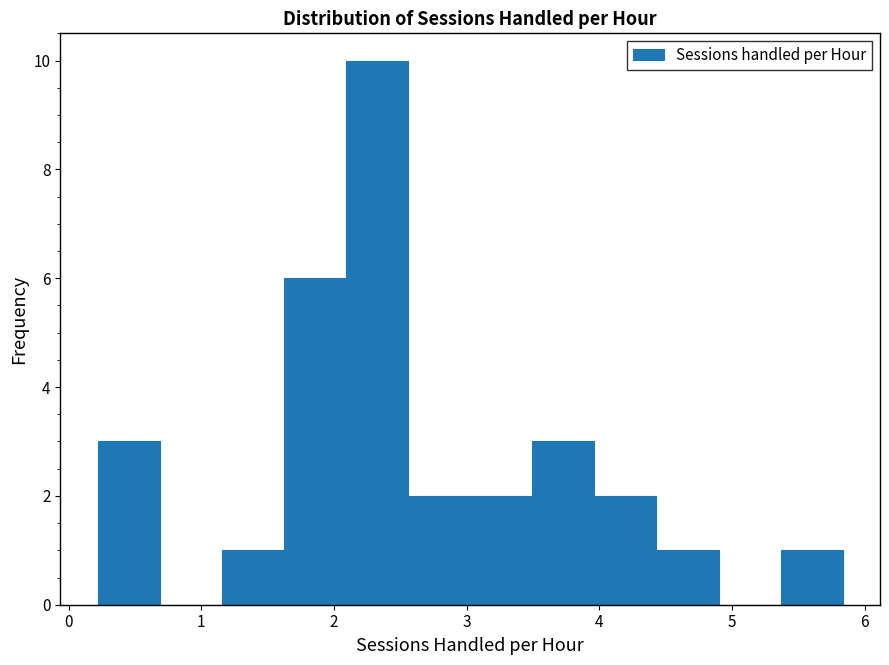

What is the height of the bar covering 2.6 to 3.0 on the x-axis? Neither the bar edges nor the heights are printed on the chart, so give them approximately, as read against the axes.

2